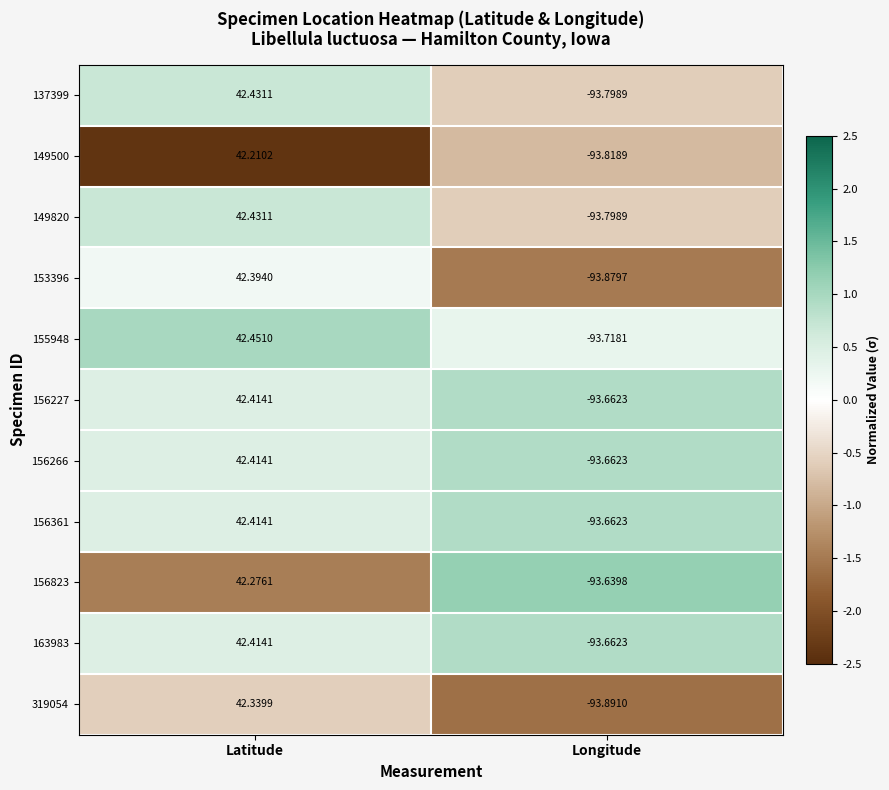

At which label is 156361 closest to -25?

Latitude